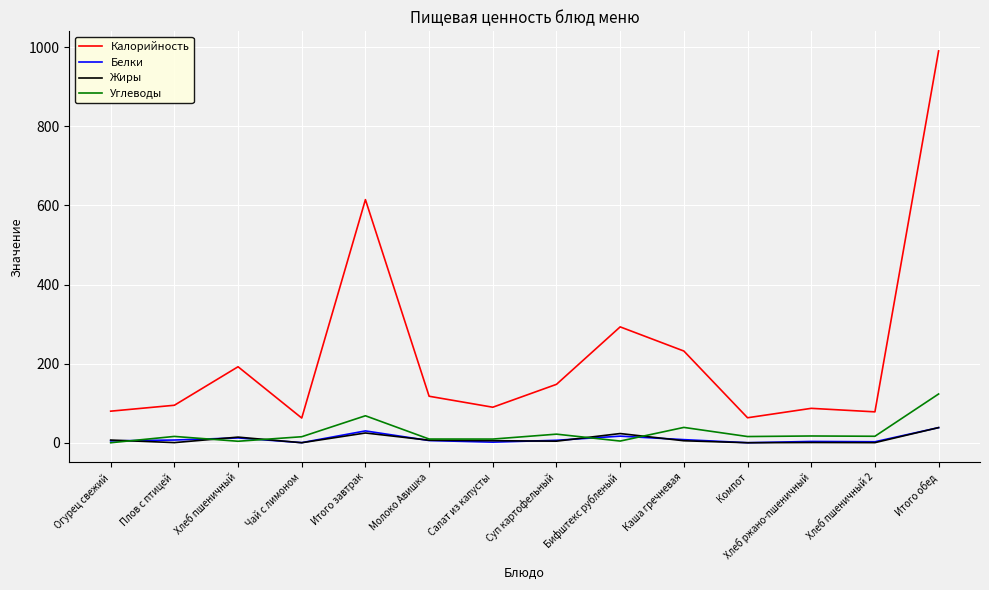

The Углеводы series shows 68.2 at Итого завтрак. True or false?

True